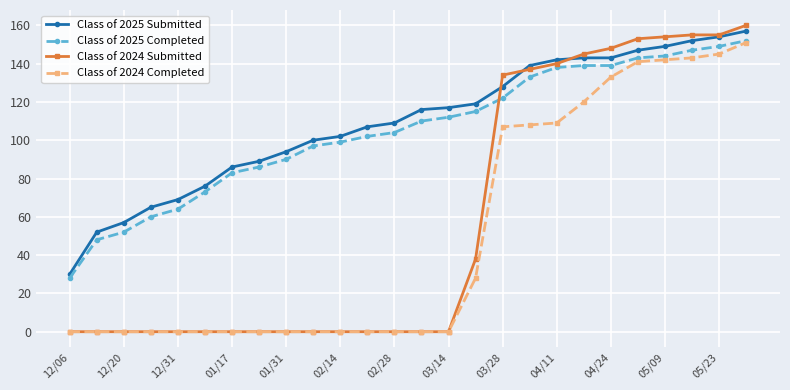

True or false: Class of 2025 Submitted and Class of 2024 Completed intersect in this chart.

False